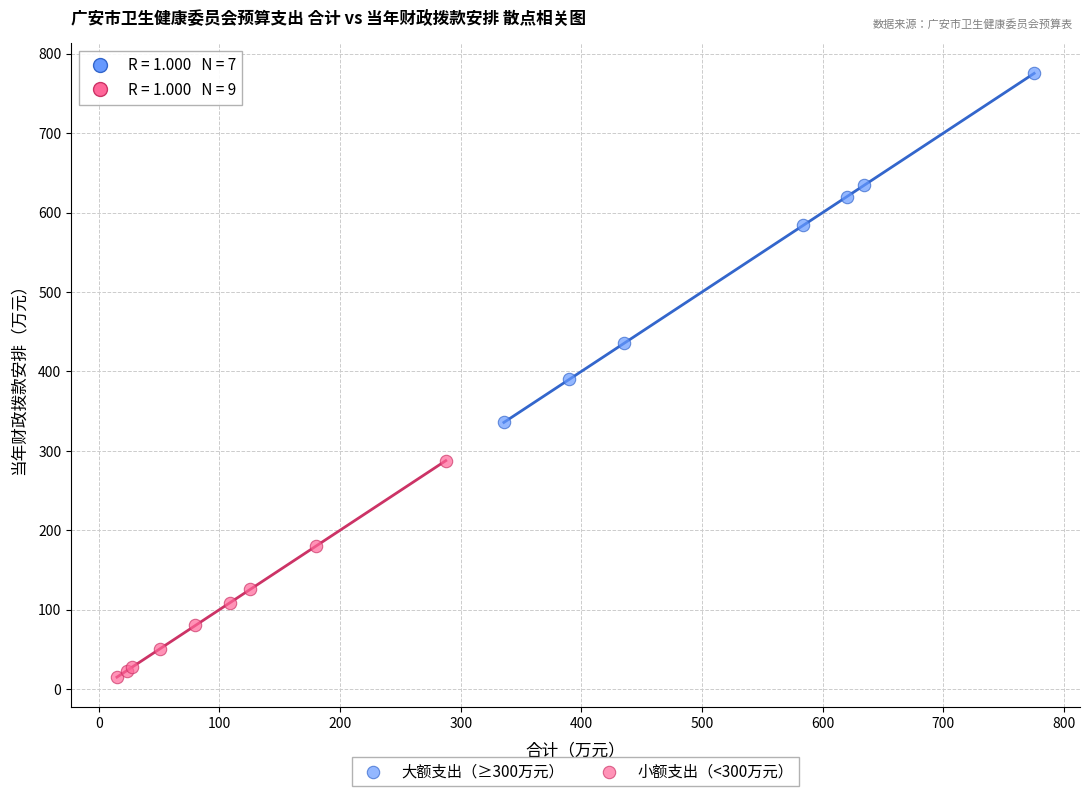

Which series has the widest spread of Y values?

大额支出（≥300万元）